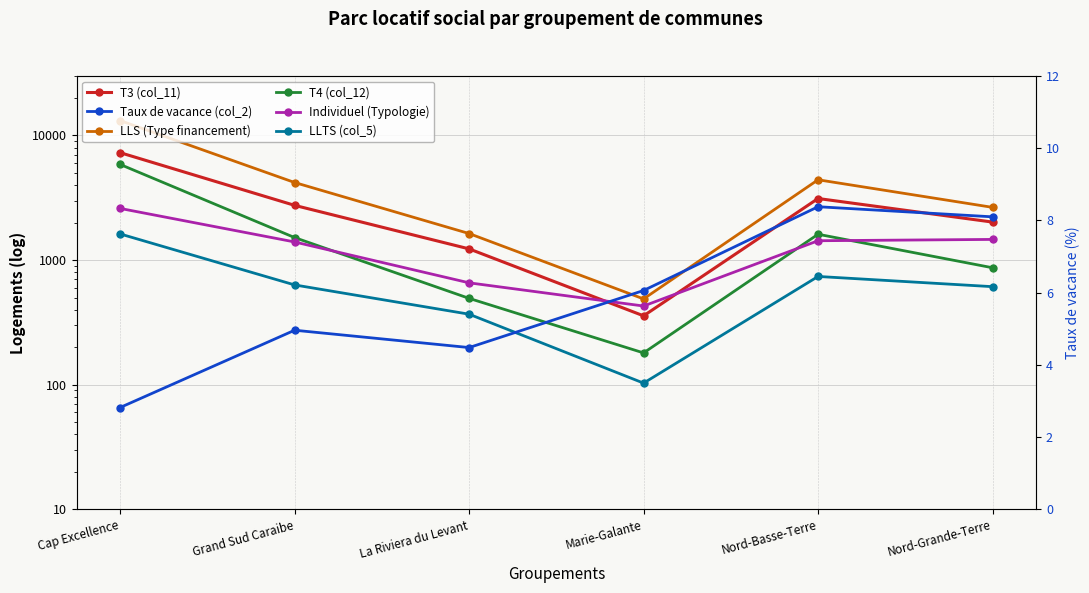

Which series has the widest spread of values?

LLS (Type financement)